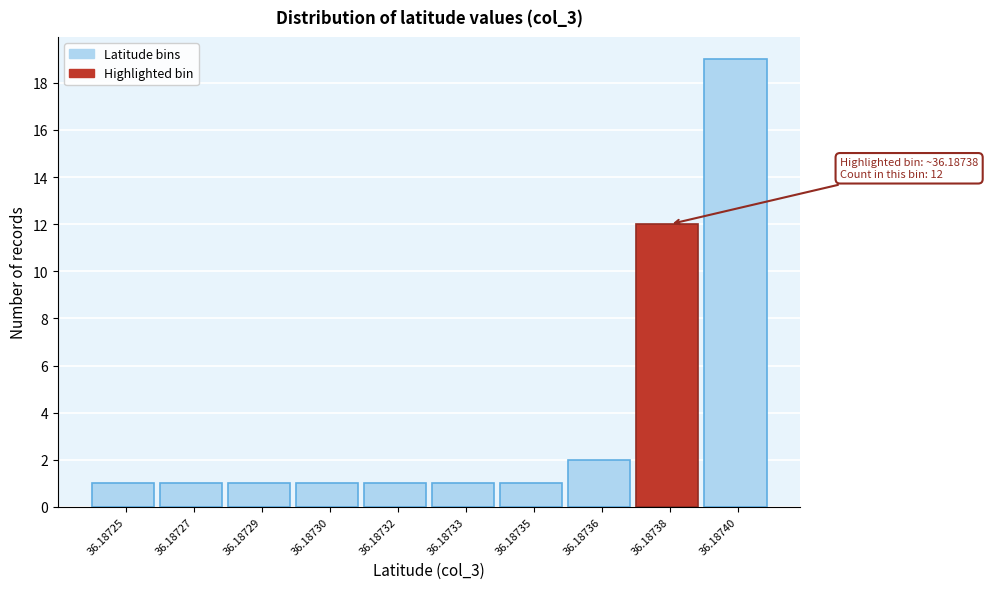

Reading left to right, list all the values displayed in this chart.

1	1	1	1	1	1	1	2	12	19